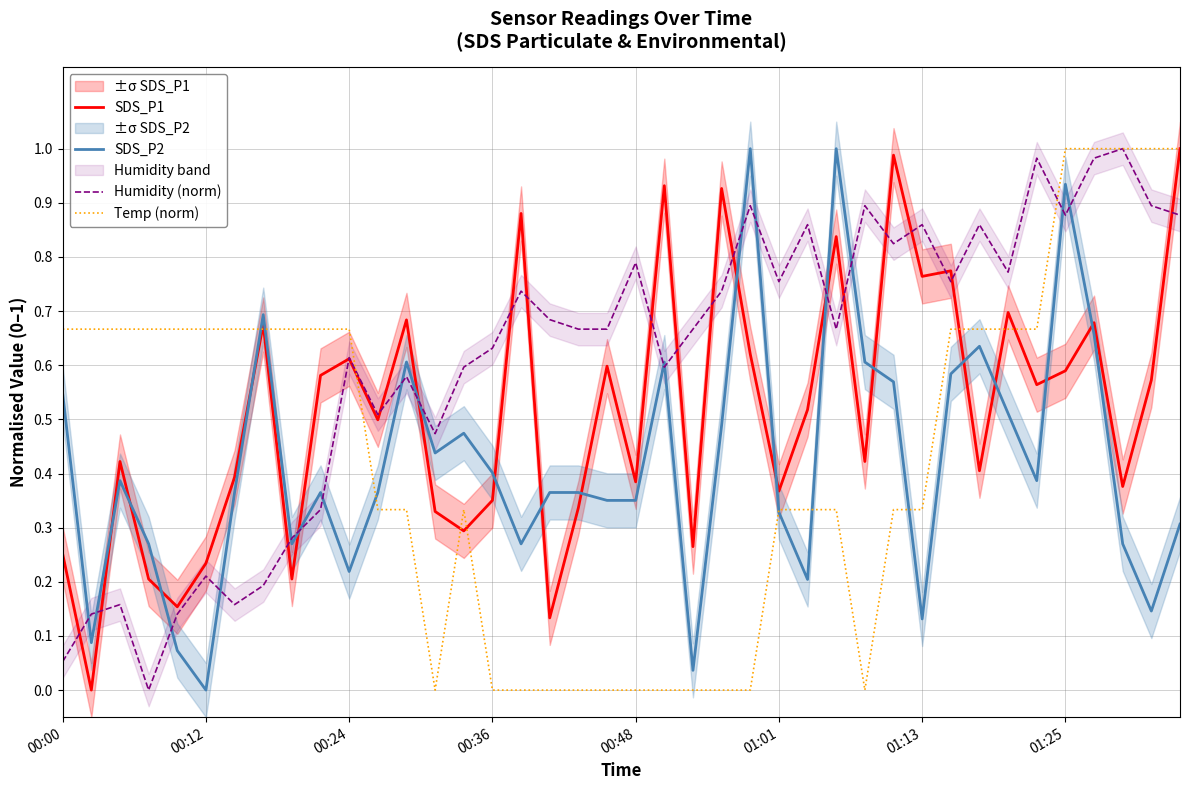

Which series ends up on top after the final intersection of Temp (norm) and Humidity (norm)?

Temp (norm)